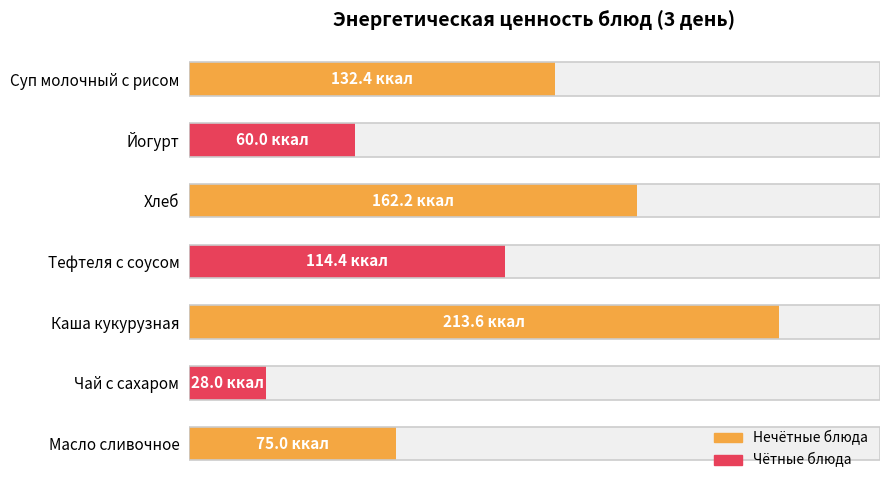

Reading left to right, extract all data points from this chart.

132.4	60.0	162.2	114.4	213.6	28.0	75.0